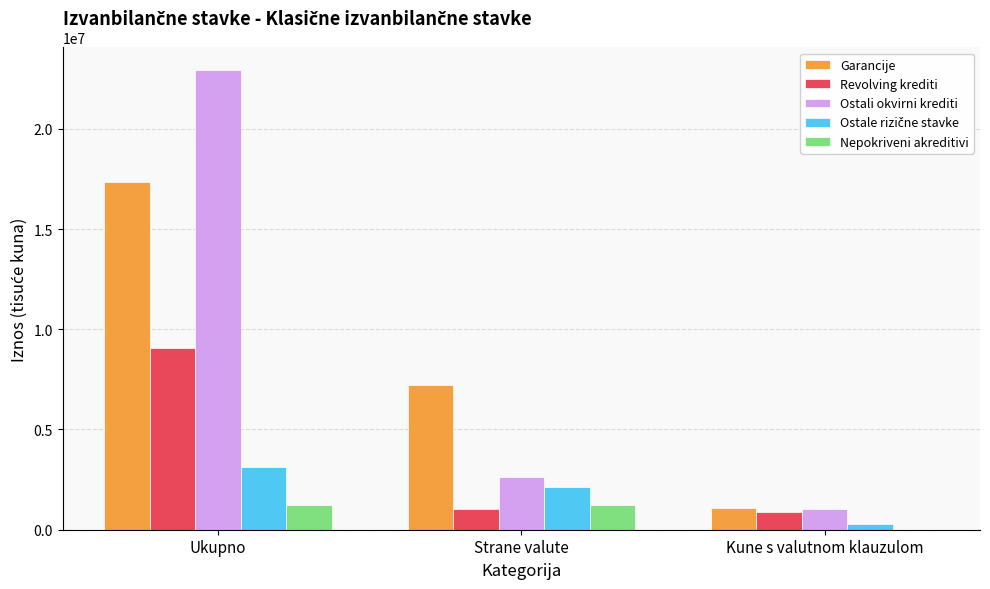

What is the sum of all Revolving krediti values?

11036341